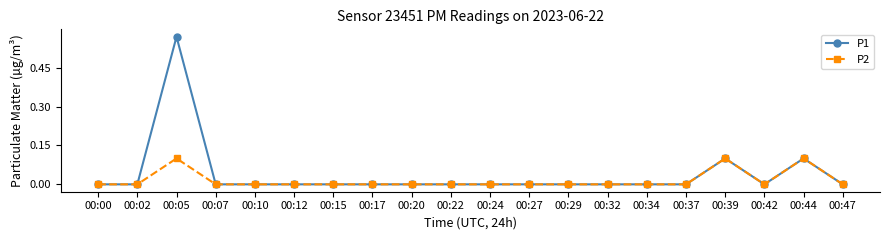

Is the value of P2 at 00:32 greater than the value of P1 at 00:05?

No